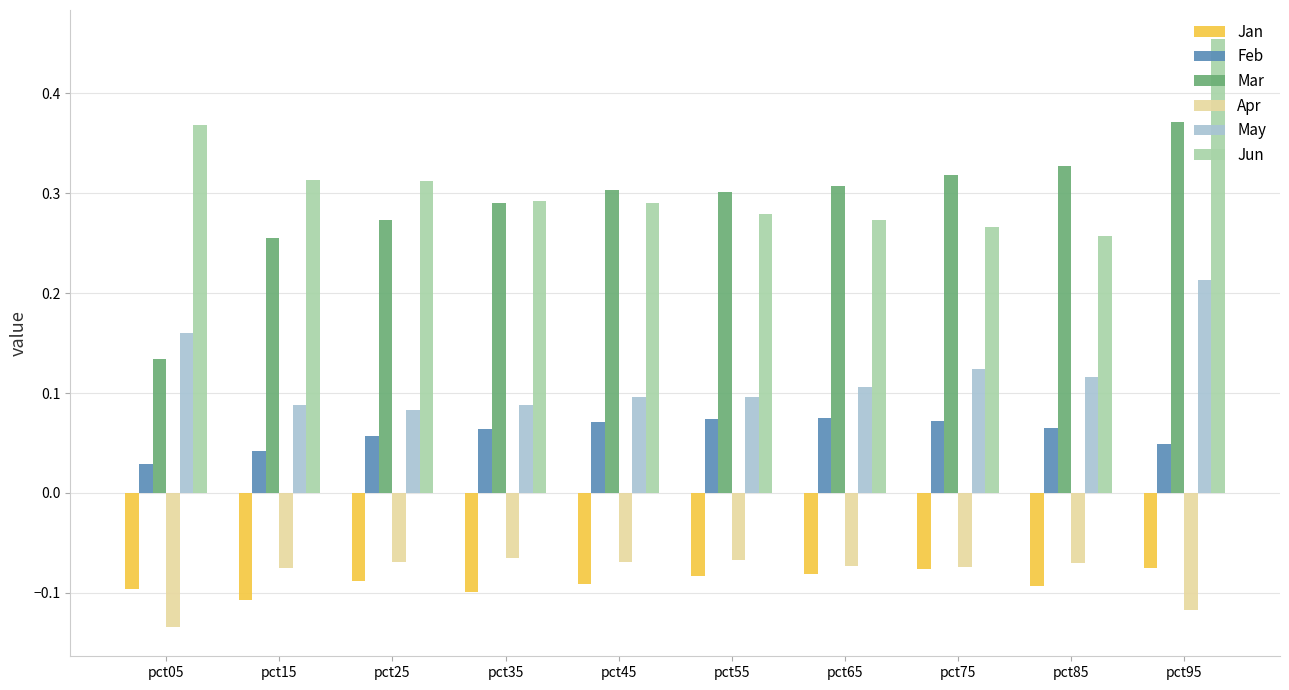

At which category does the chart reach its minimum across all series?

pct05